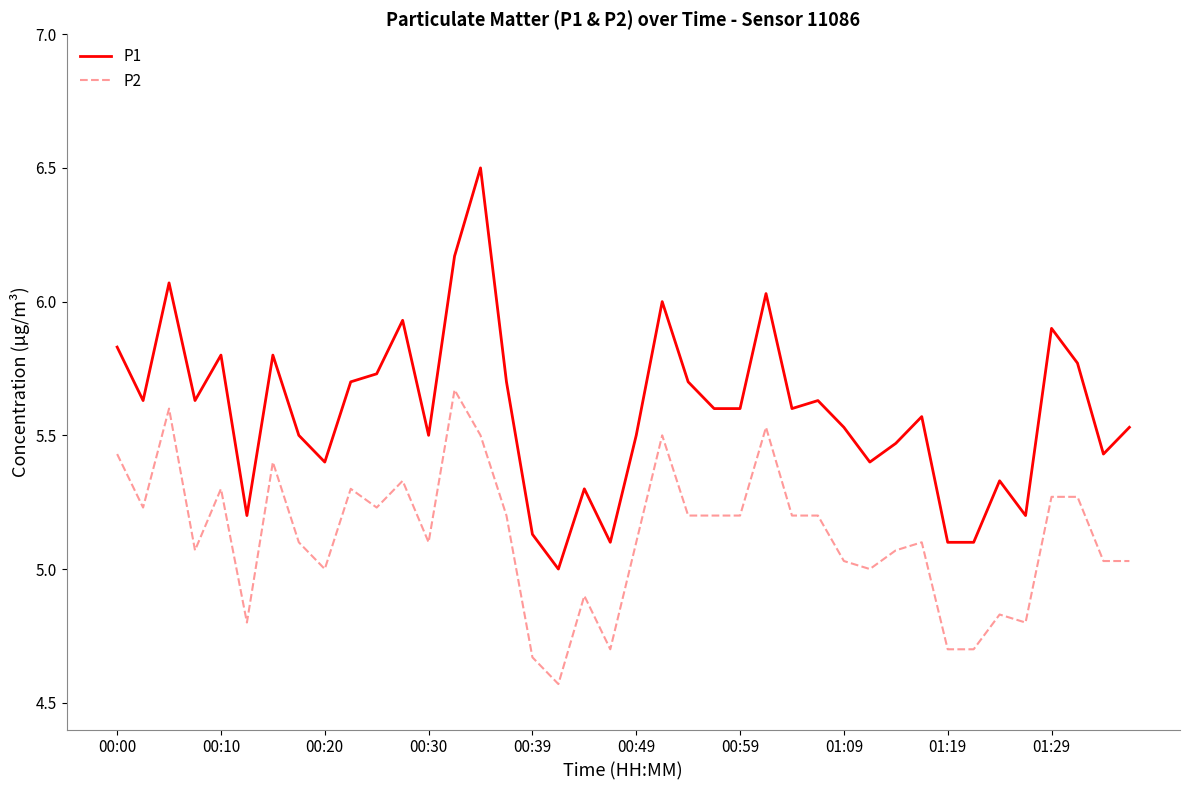

Which series has the widest spread of values?

P1